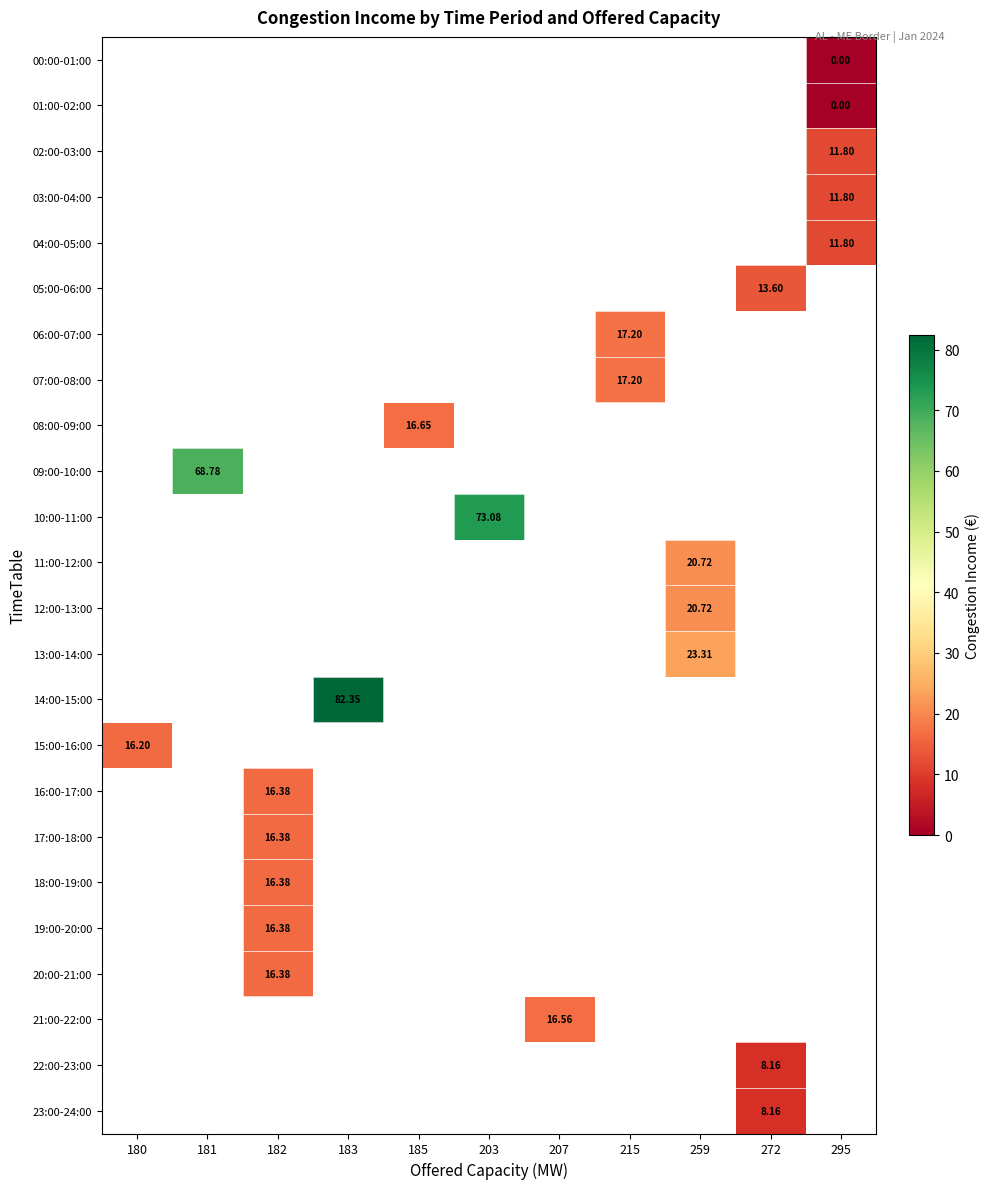

Count the number of categories in the chart.

11